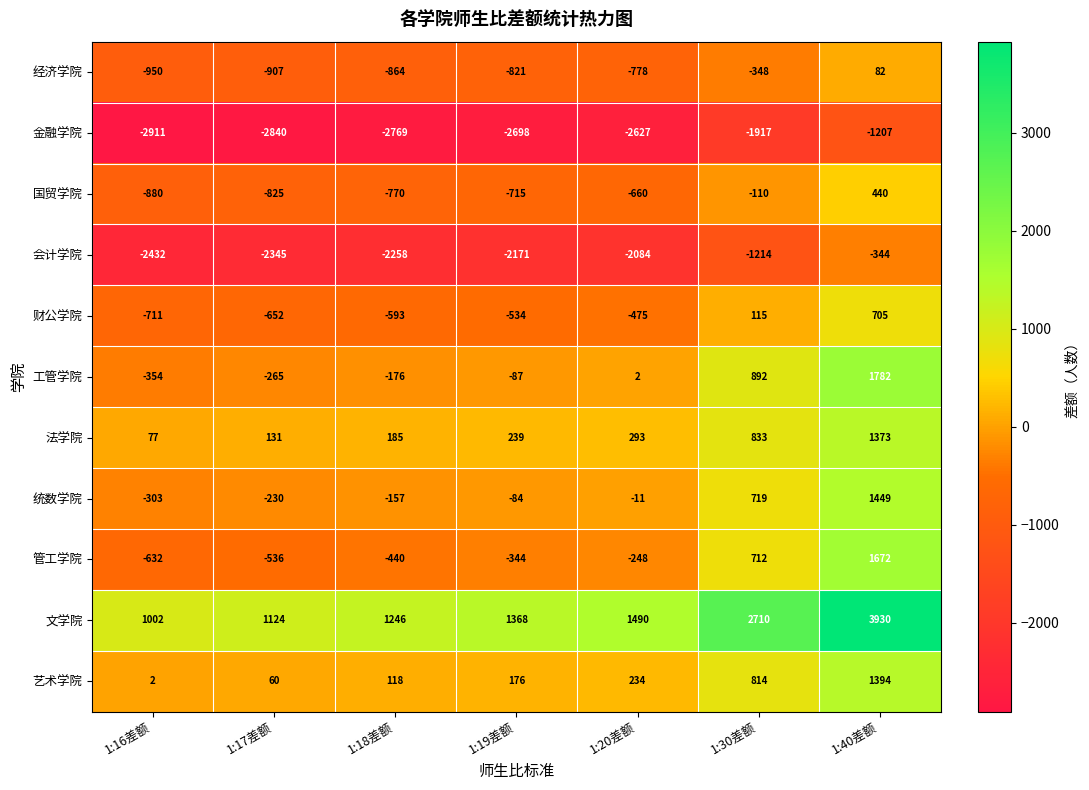

Is it true that 文学院 equals 1839 at 1:17差额?

False